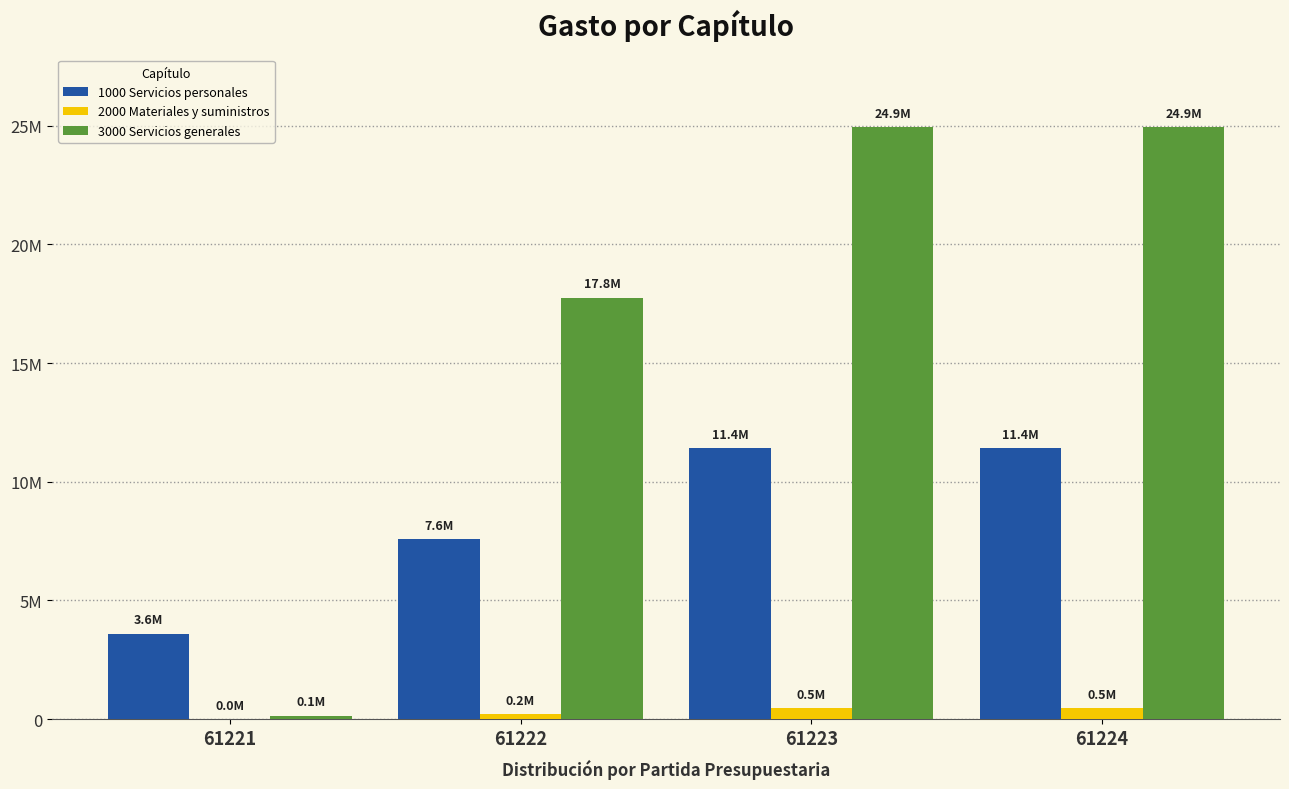

Which category has the highest value in the 3000 Servicios generales series?

61223